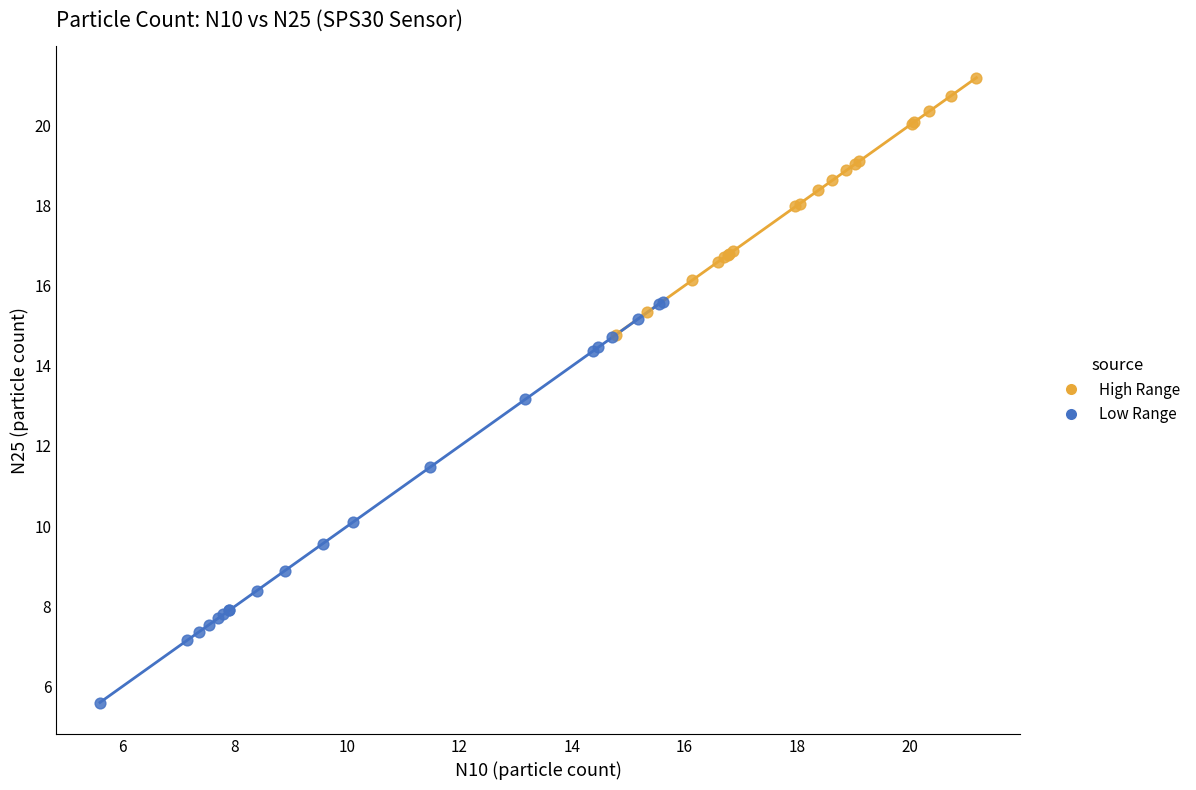

Which series has the widest spread of Y values?

Low Range